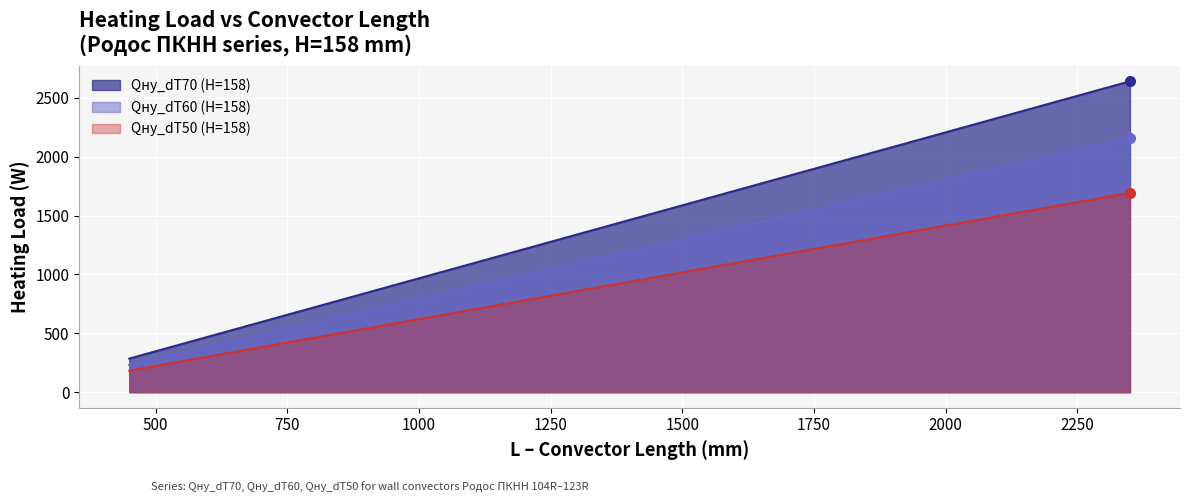

True or false: Qну_dT70 (H=158) and Qну_dT60 (H=158) intersect in this chart.

False